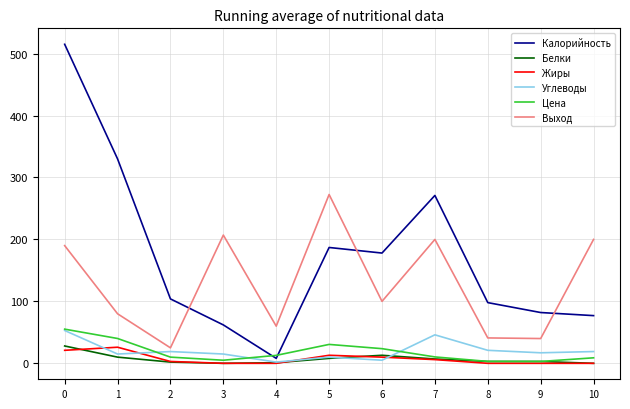

What is the total value across all series at 8?

166.1